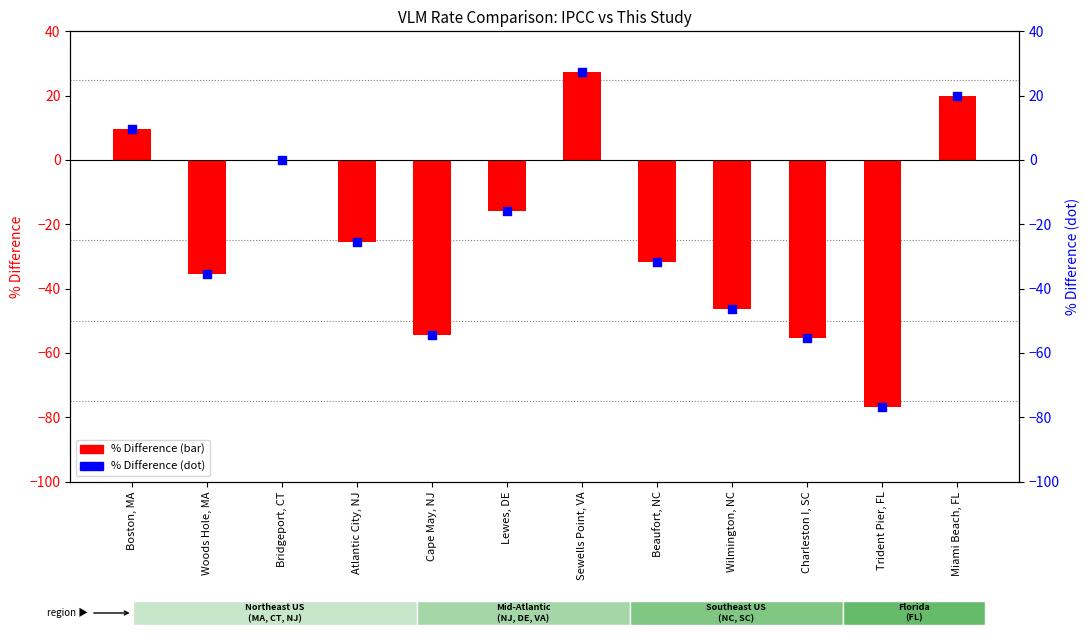

At how many categories does at least one series exceed -45?

8